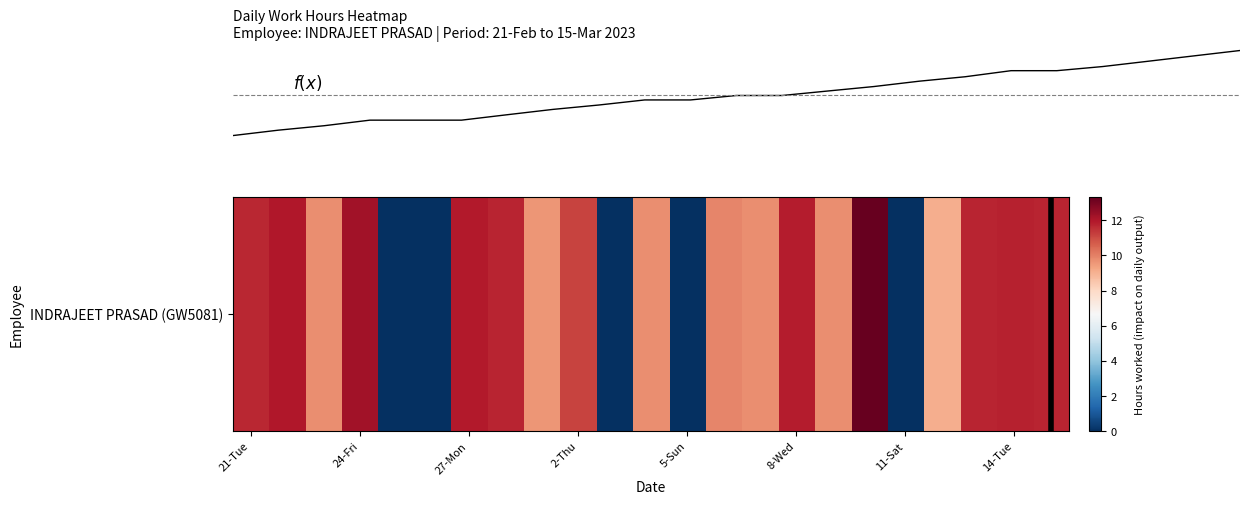

Does the chart display data point markers on the line(s)?

No